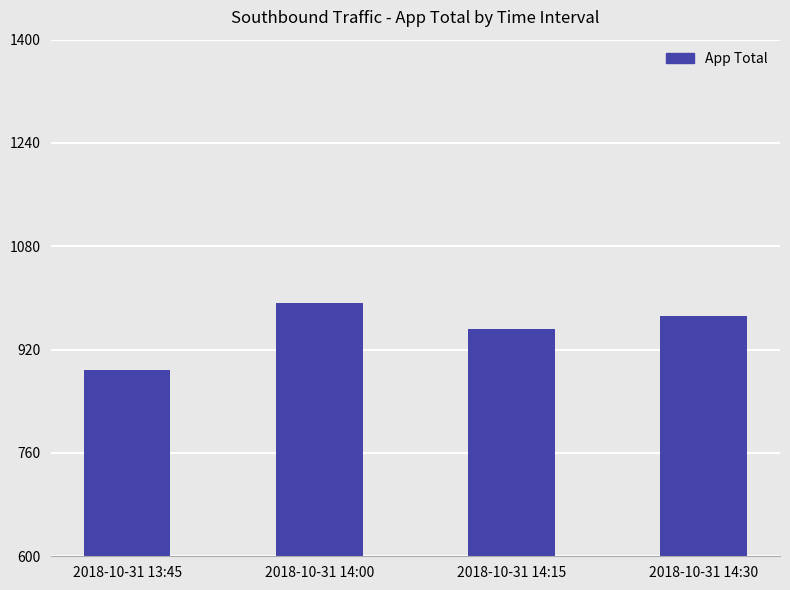

What position from the right is 2018-10-31 14:30?

1